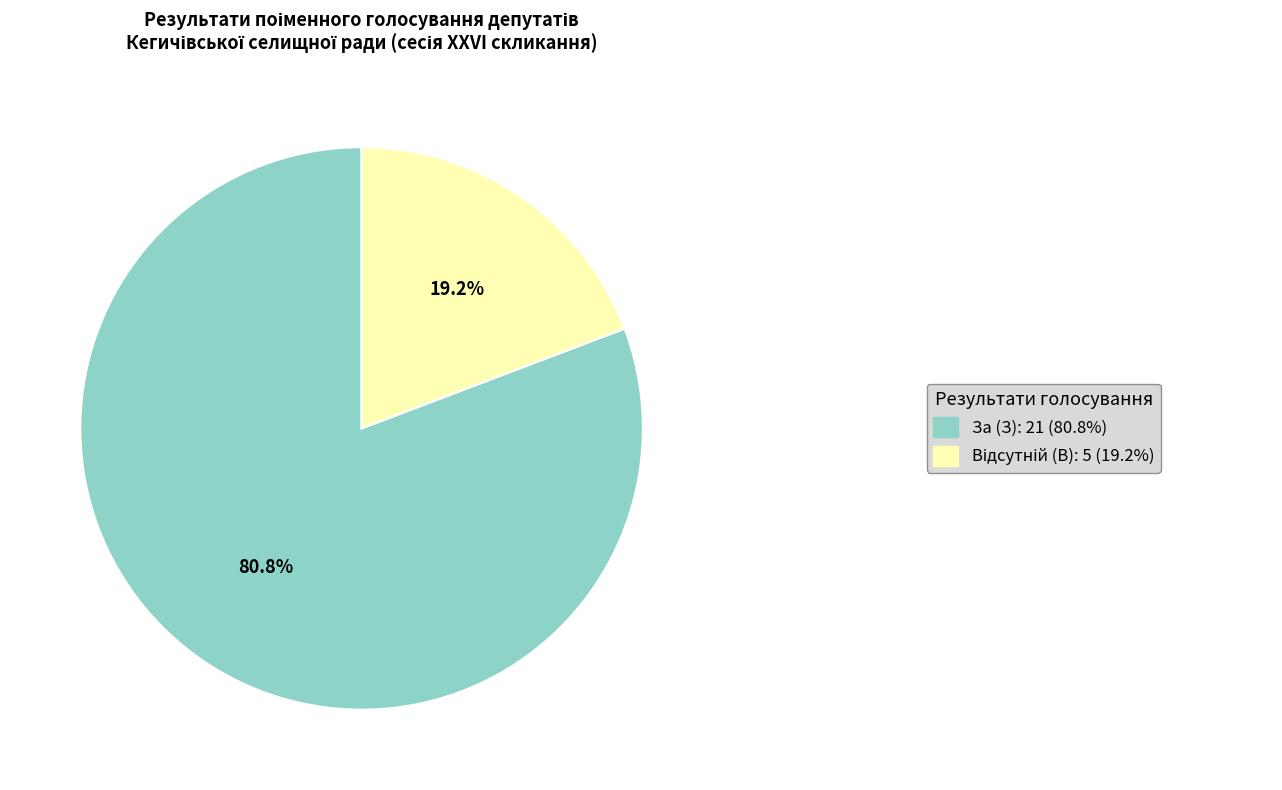

Is there any slice that represents more than half of the pie?

Yes